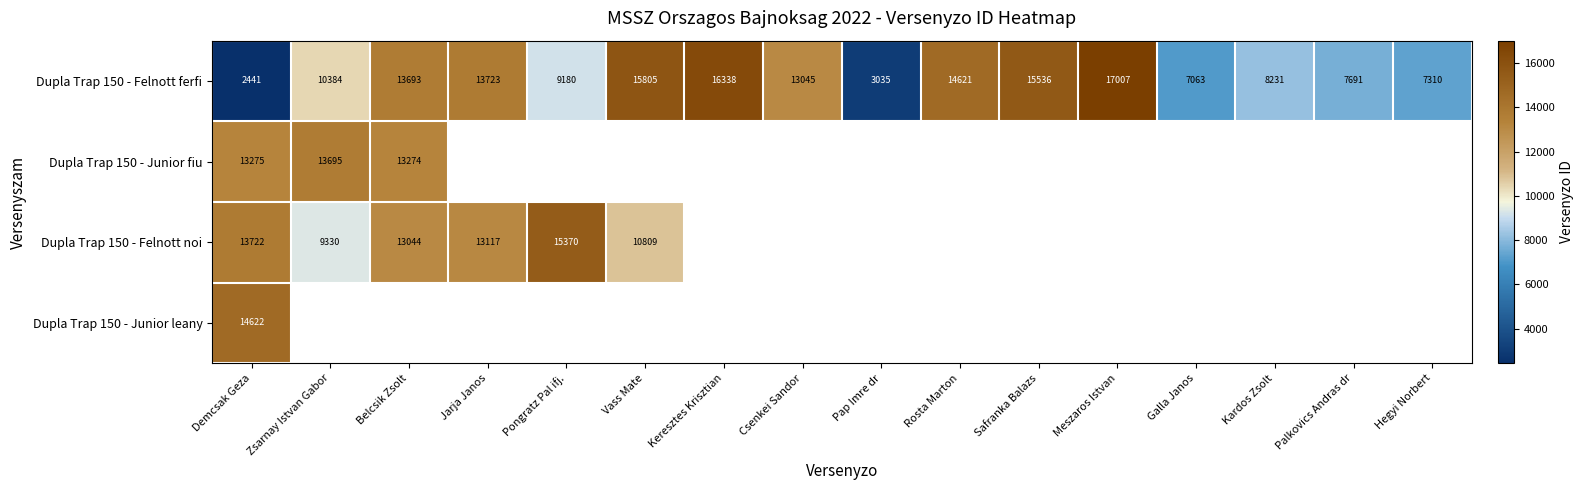

At which category is the sum across all series the highest?

Demcsak Geza